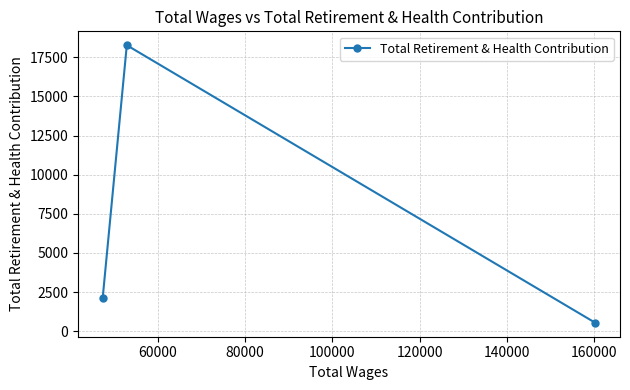

What is the value of the 1st point from the left?

2110